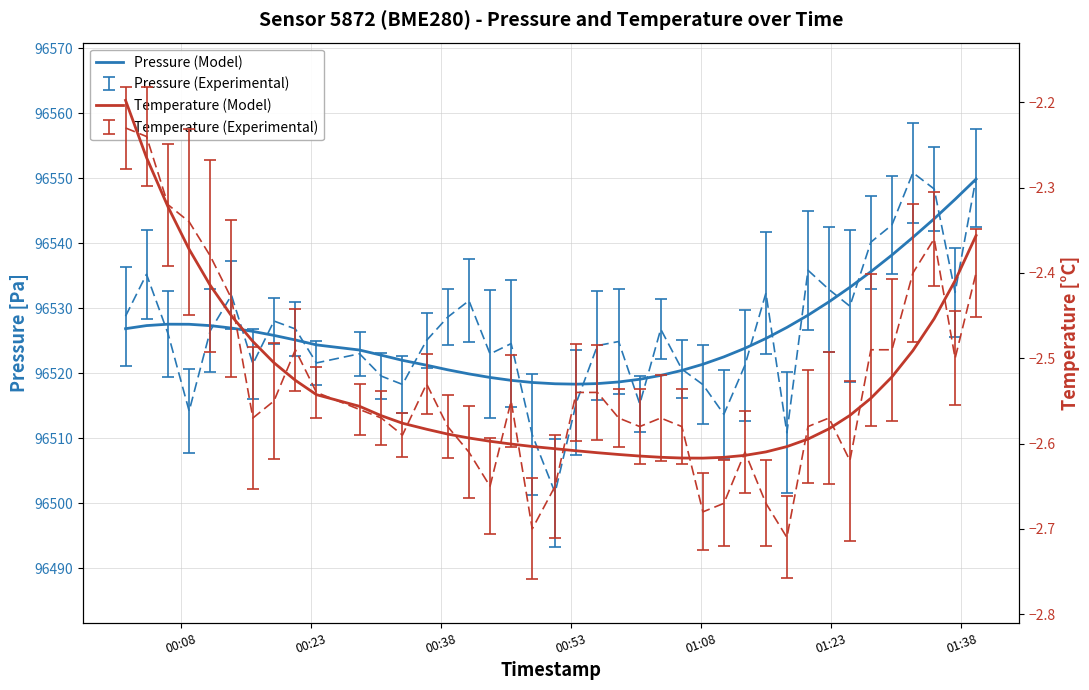

What is the total value across all series at 00:08?

96524.7